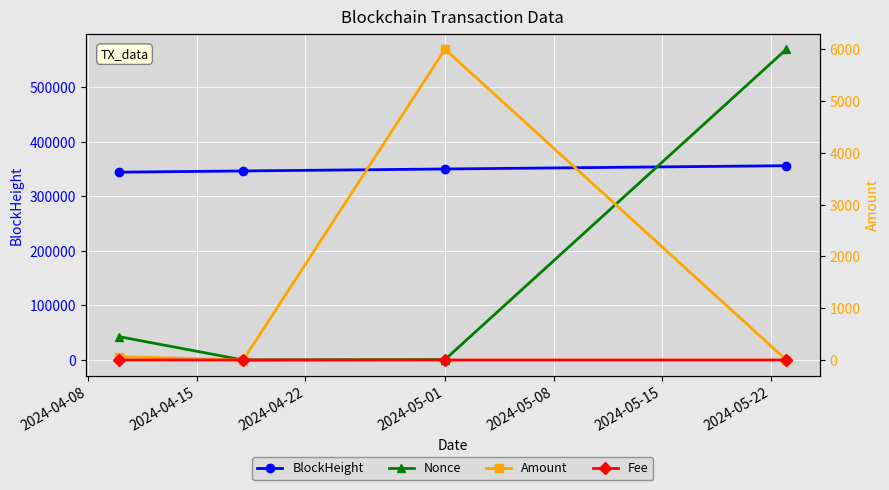

True or false: BlockHeight has a value of 75997.0 at 2024-04-15.

False